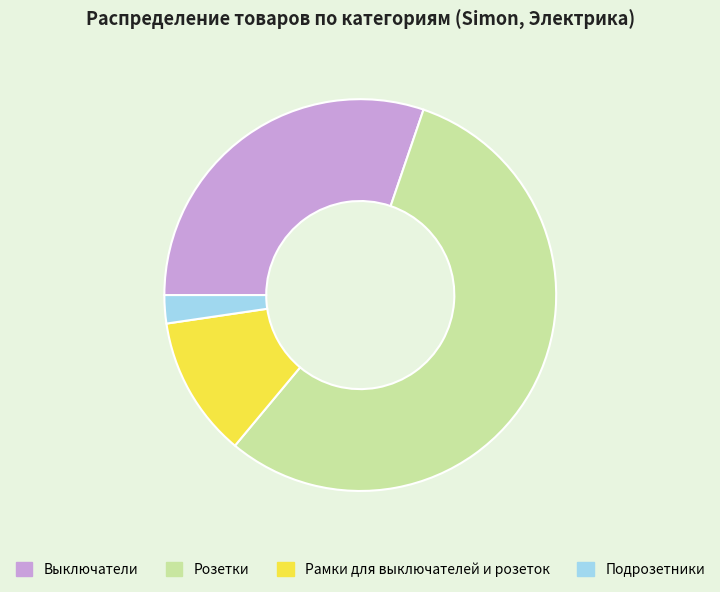

Which category has the smallest portion of the pie?

Подрозетники